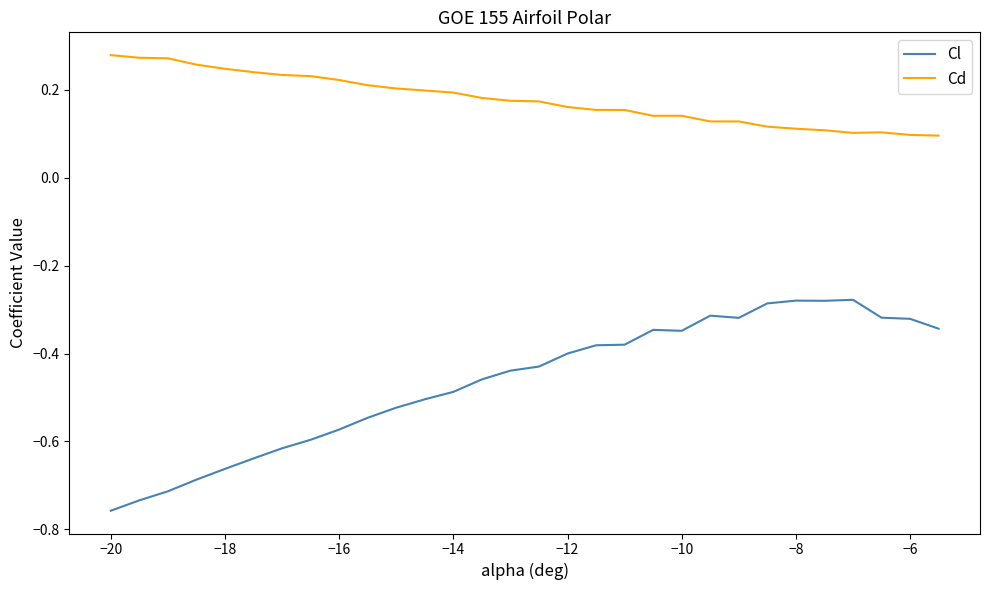

True or false: Cl and Cd cross at least once.

False